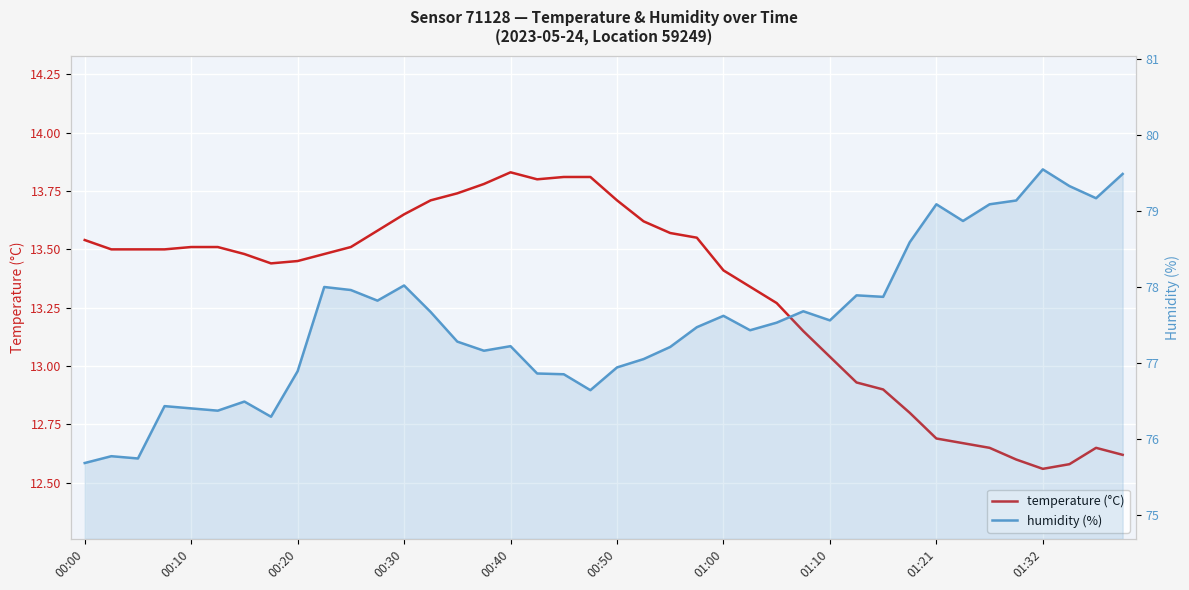

What are all the series names shown in the legend?

temperature (°C), humidity (%)